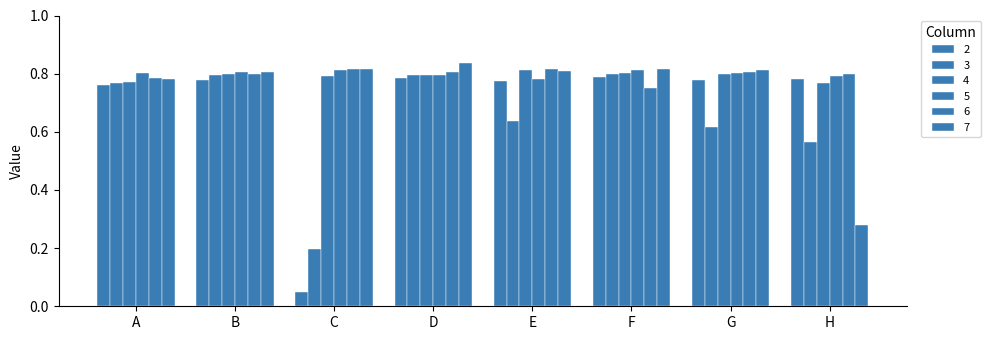

Which has a higher value, C or F?

F